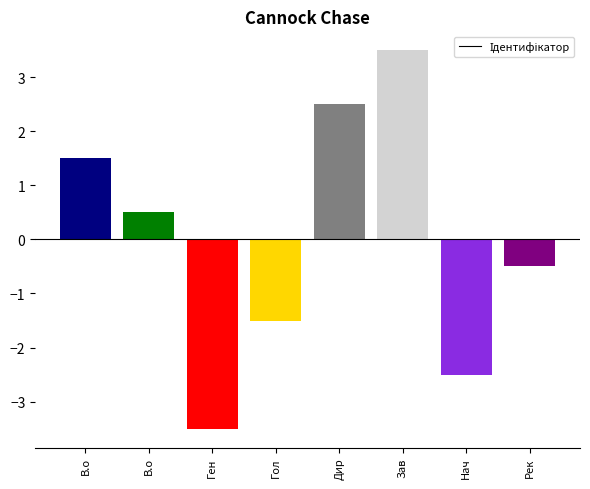

How many bars are there in total?

8